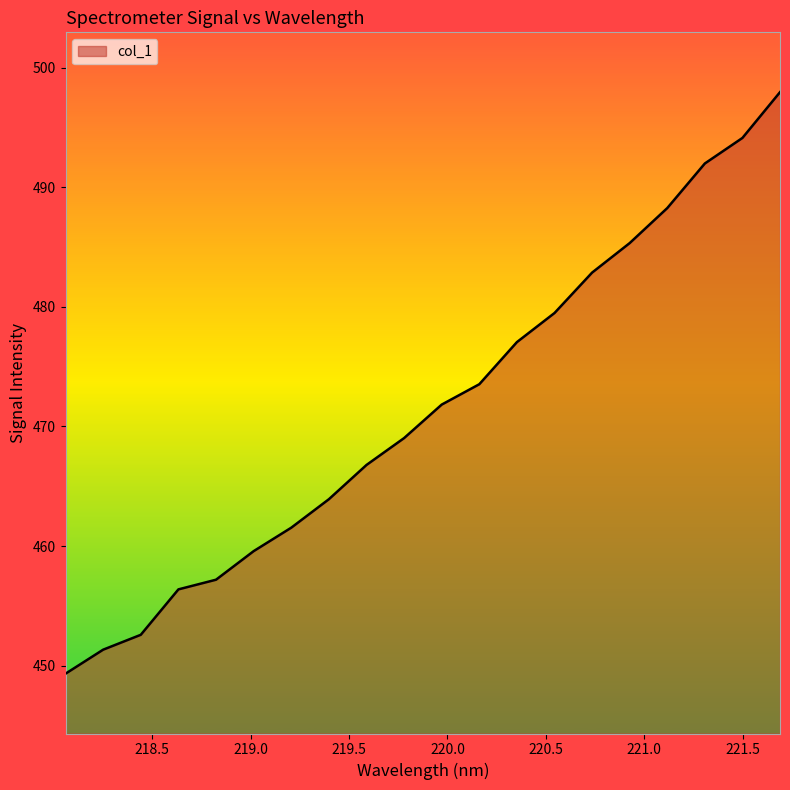

What is the minimum value shown in the chart?

449.3